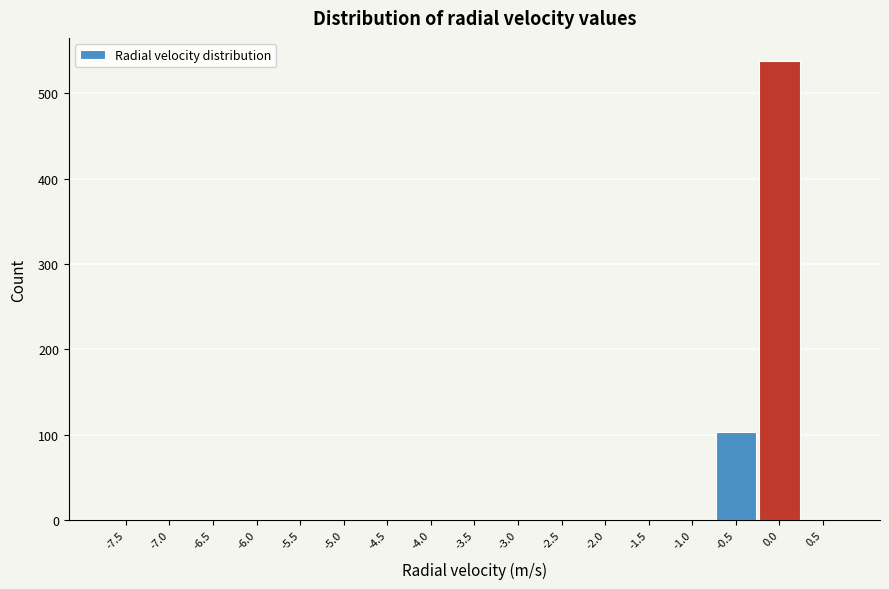

Reading left to right, extract all data points from this chart.

-7.5=0	-7.0=0	-6.5=0	-6.0=0	-5.5=0	-5.0=0	-4.5=0	-4.0=0	-3.5=0	-3.0=0	-2.5=0	-2.0=0	-1.5=0	-1.0=0	-0.5=103	0.0=538	0.5=0